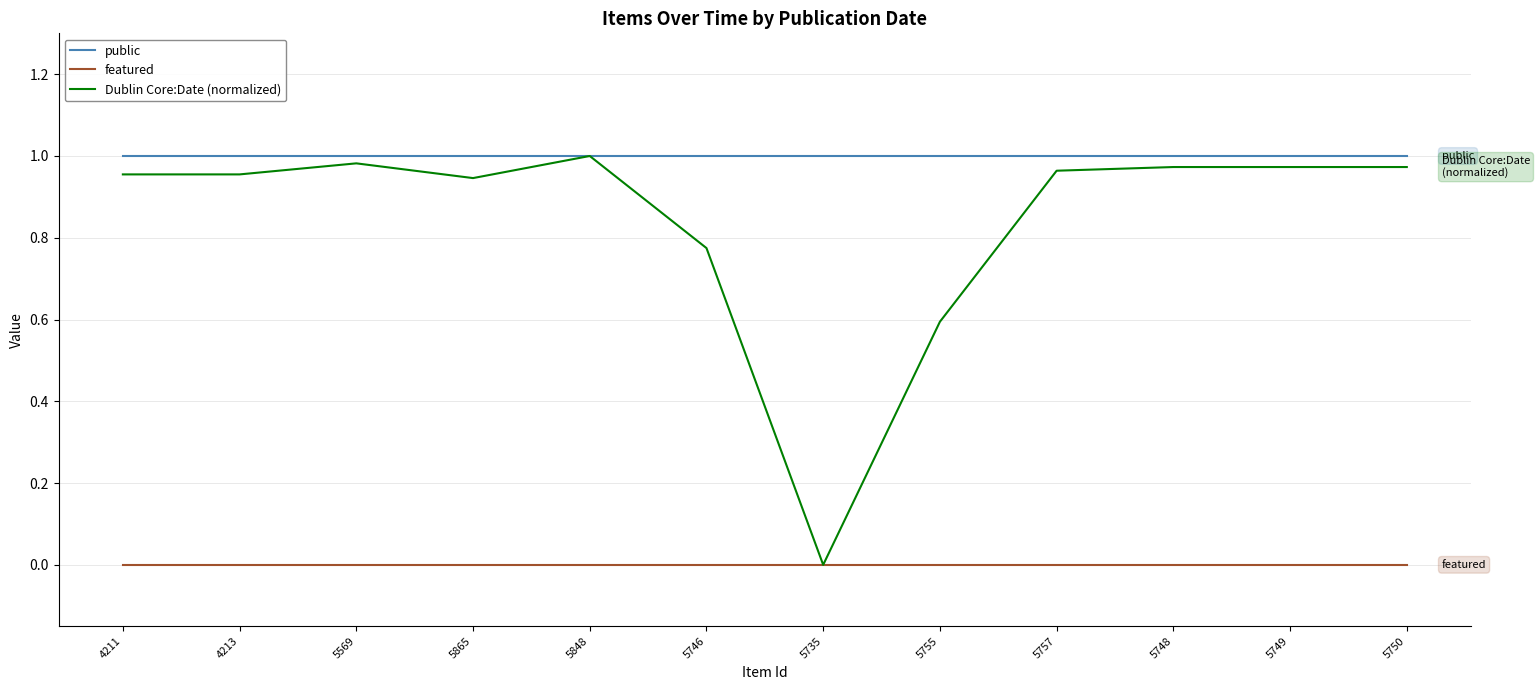

List the series in order of their overall mean, lowest first.

featured, Dublin Core:Date (normalized), public